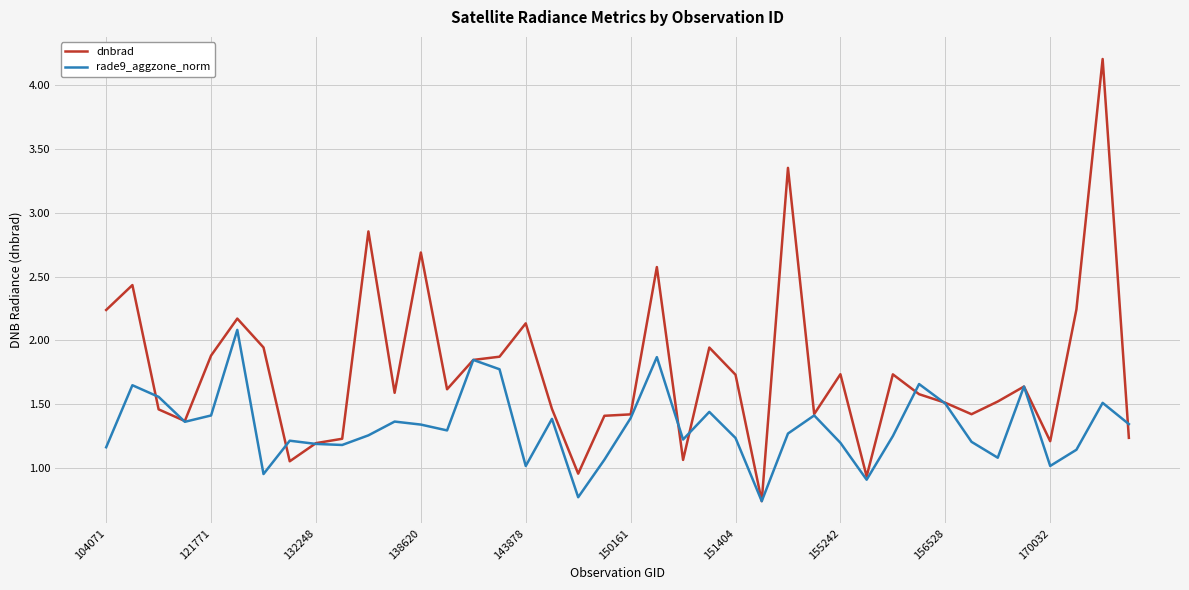

What is the maximum value shown in the chart?

4.2